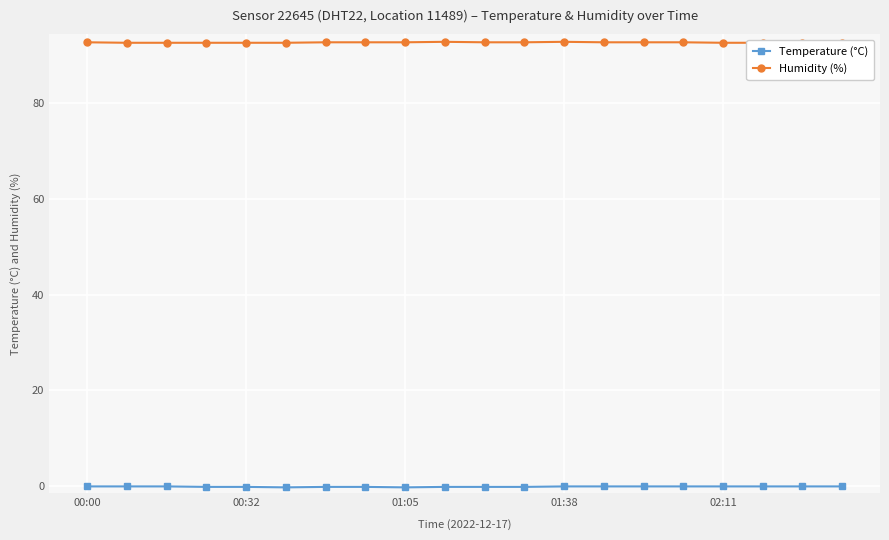

Reading left to right, extract all data points from this chart.

Temperature (°C): -0.1	-0.1	-0.1	-0.2	-0.2	-0.3	-0.2	-0.2	-0.3	-0.2	-0.2	-0.2	-0.1	-0.1	-0.1	-0.1	-0.1	-0.1	-0.1	-0.1
Humidity (%): 92.8	92.7	92.7	92.7	92.7	92.7	92.8	92.8	92.8	92.9	92.8	92.8	92.9	92.8	92.8	92.8	92.7	92.7	92.6	92.6